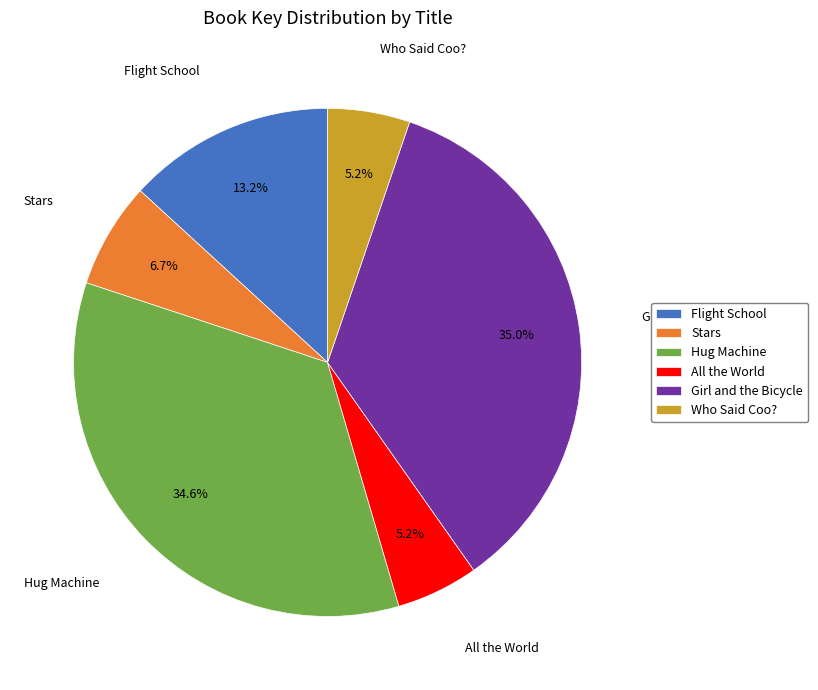

Is the sum of Who Said Coo? and Hug Machine greater than half?

No